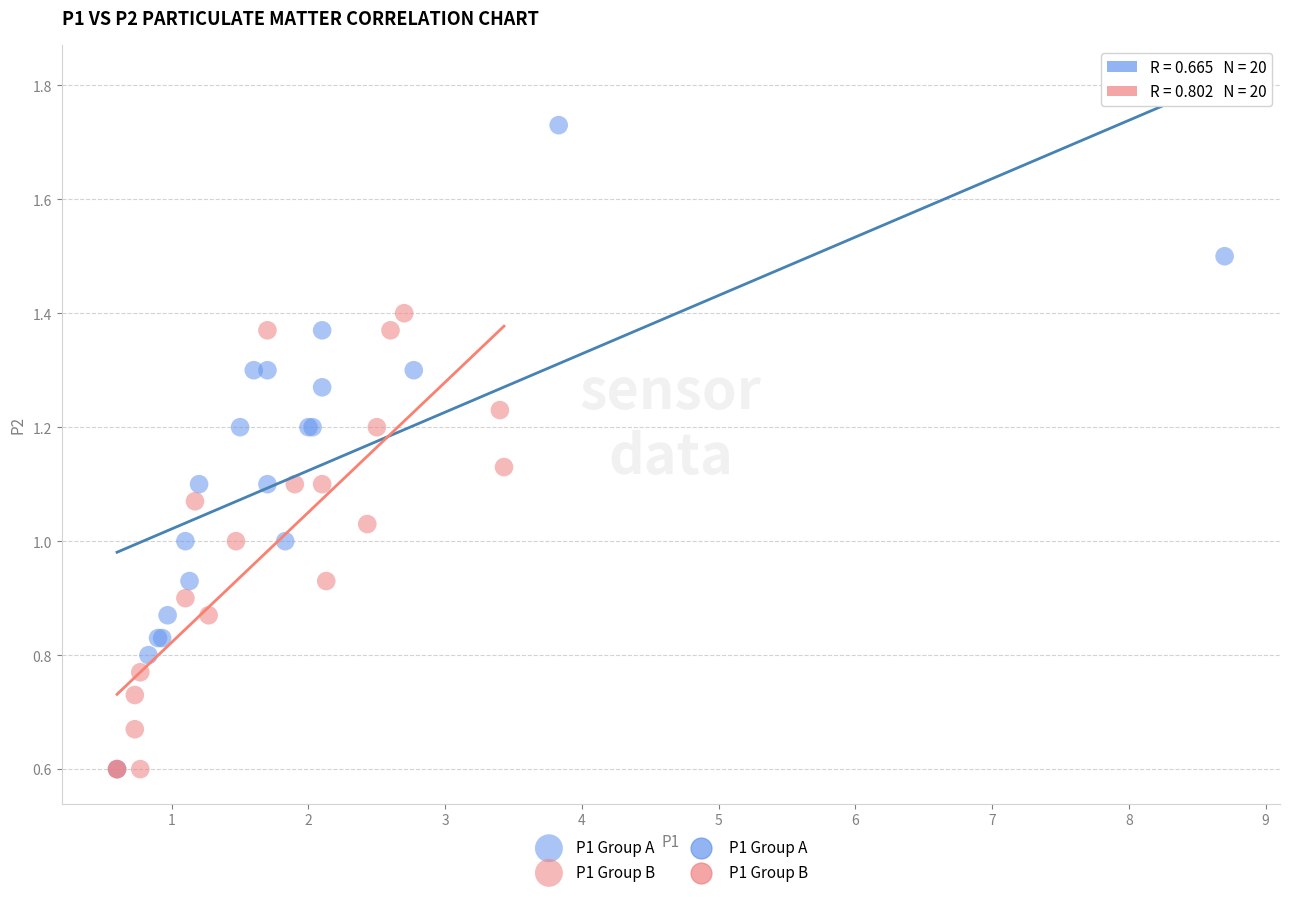

Which series contains the highest Y value?

P1 Group A